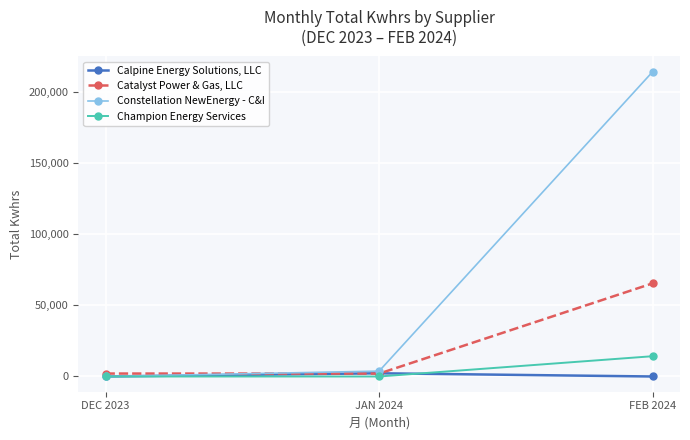

The Catalyst Power & Gas, LLC series shows 110885 at FEB 2024. True or false?

False